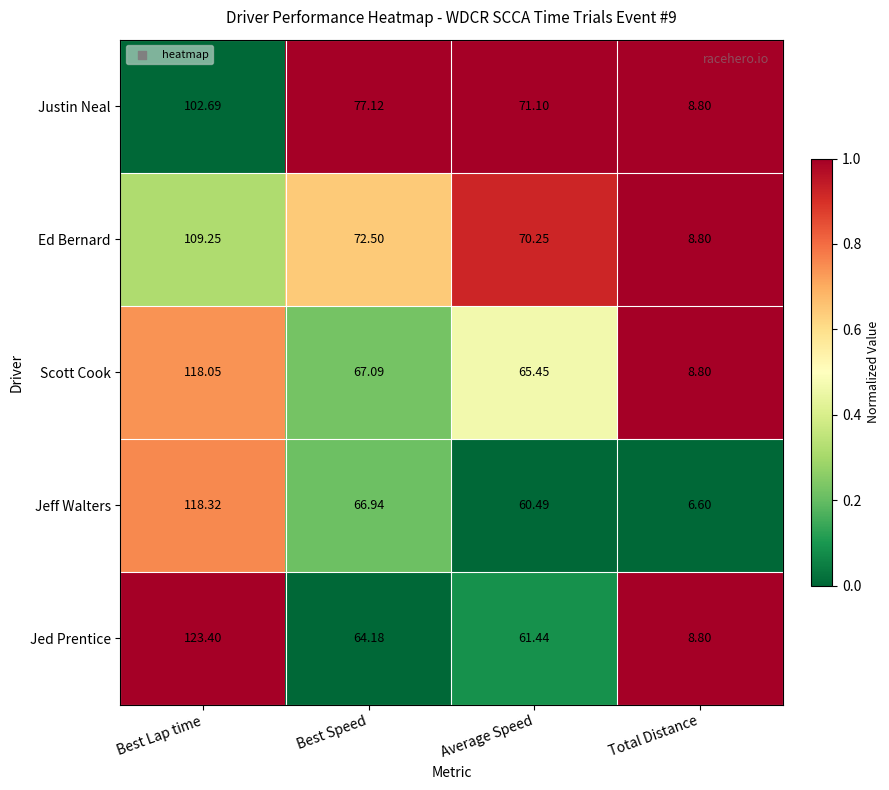

At which label does Scott Cook first exceed 67?

Best Lap time